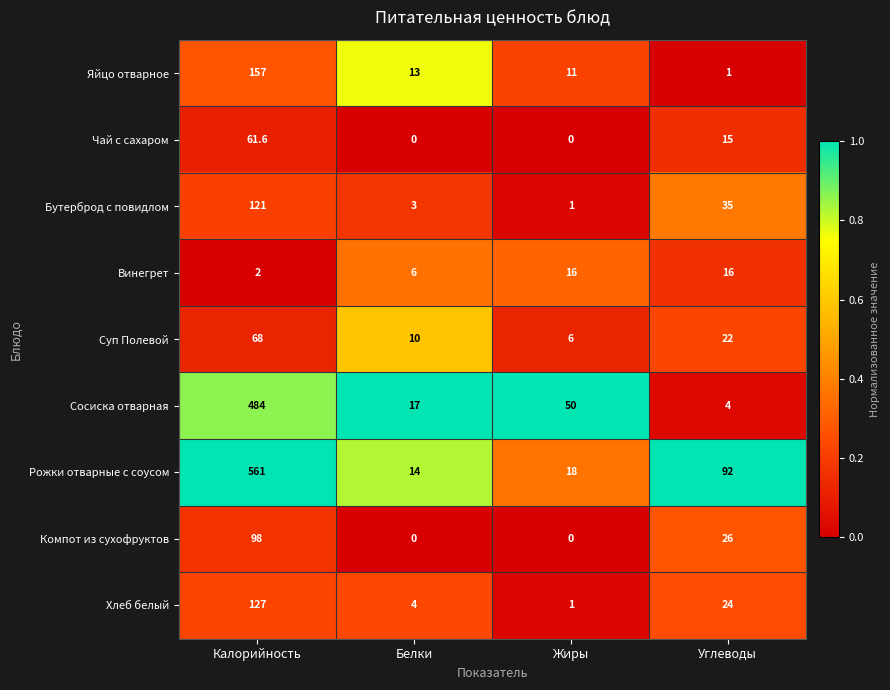

What is the total value across all series at Жиры?

103.0